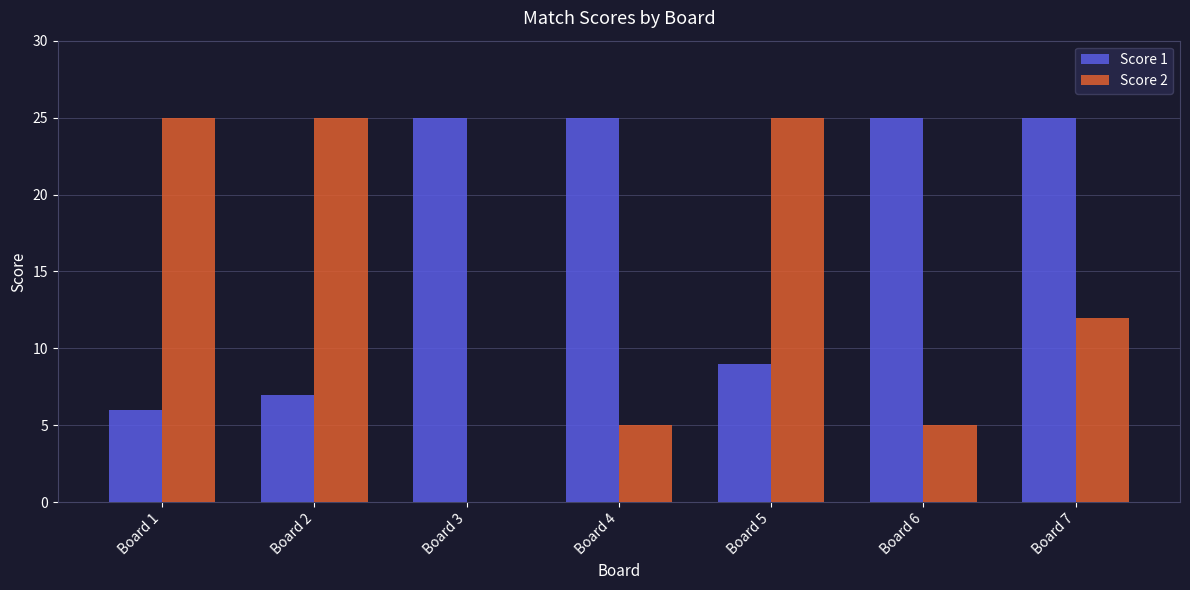

True or false: Score 1 has a value of 11 at Board 2.

False